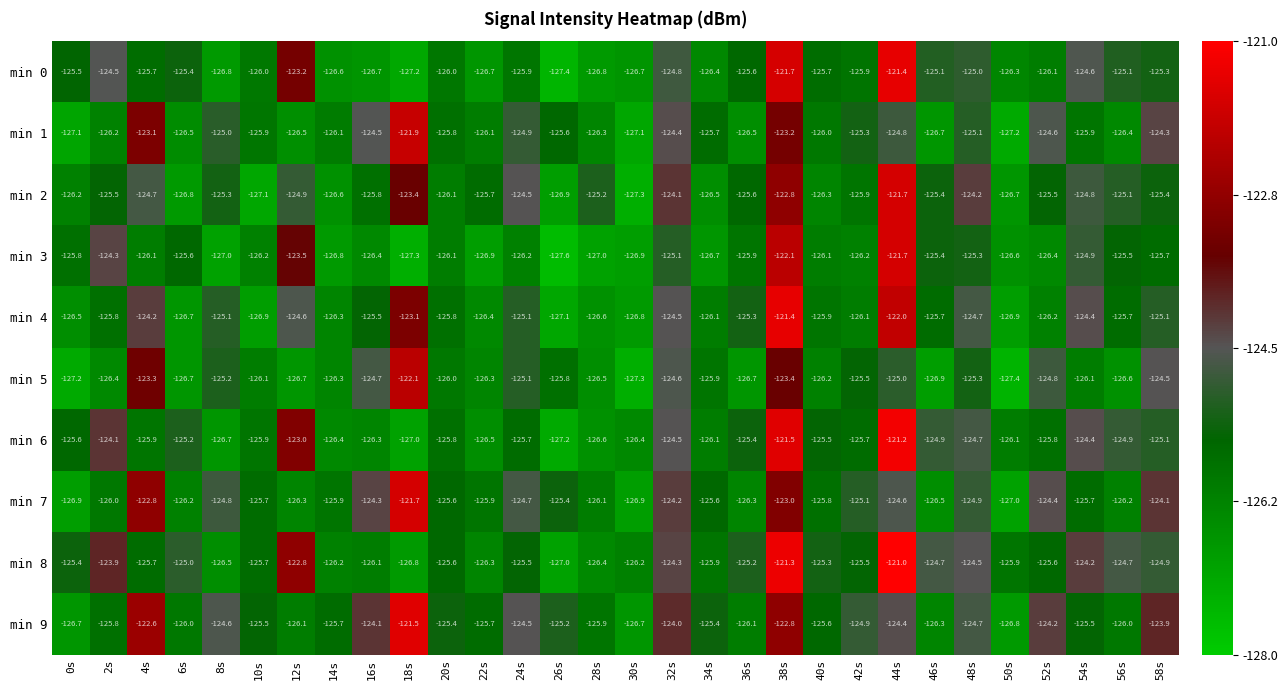

The value of min 0 at 2s is -172.3. True or false?

False